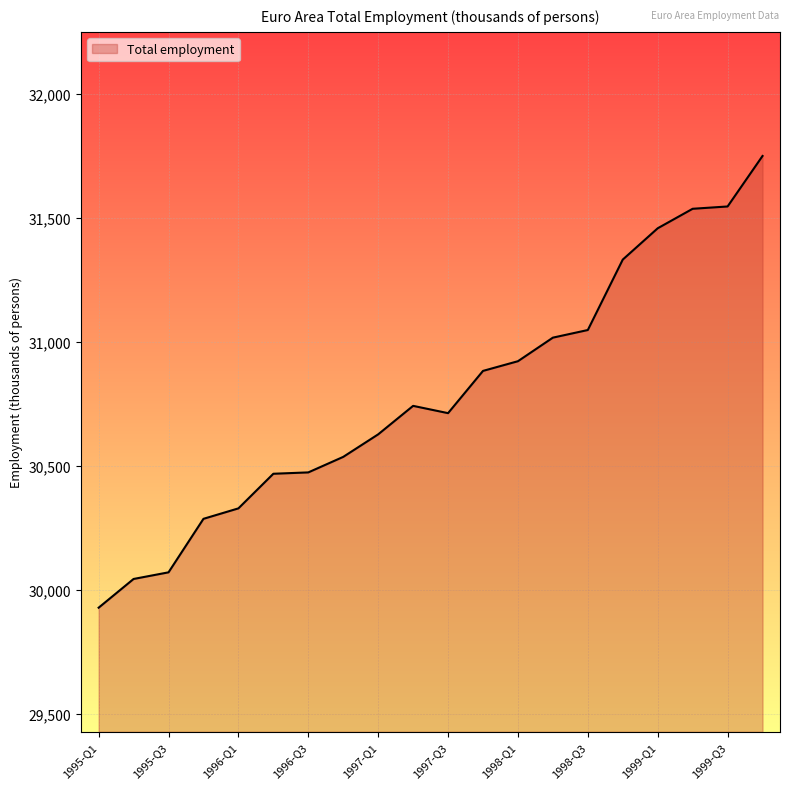

What is the smallest value displayed?

29929.4